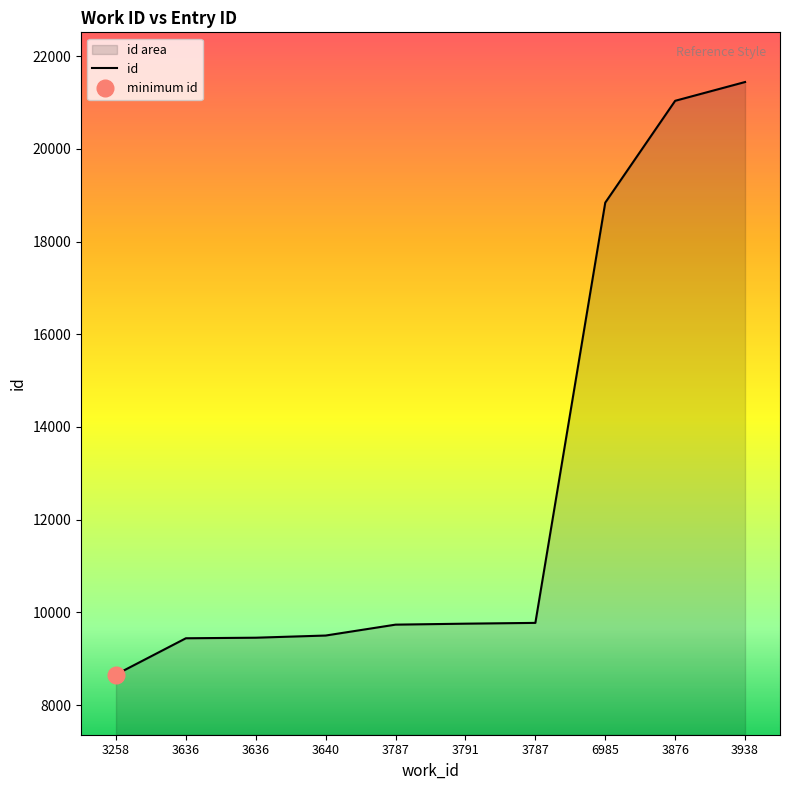

What is the label of the 8th point from the left?

6985